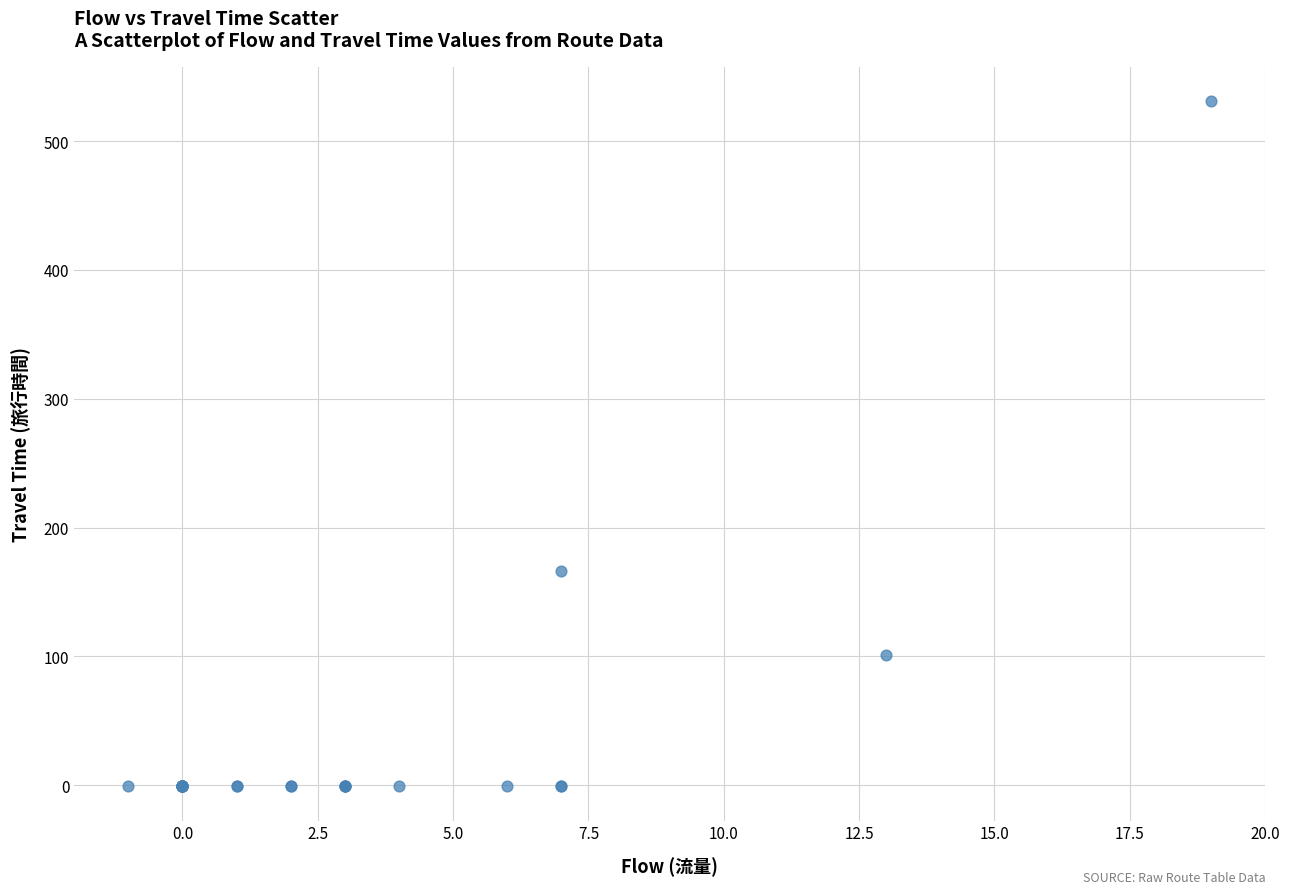

What Y value in the scatter plot is closest to 265?

166